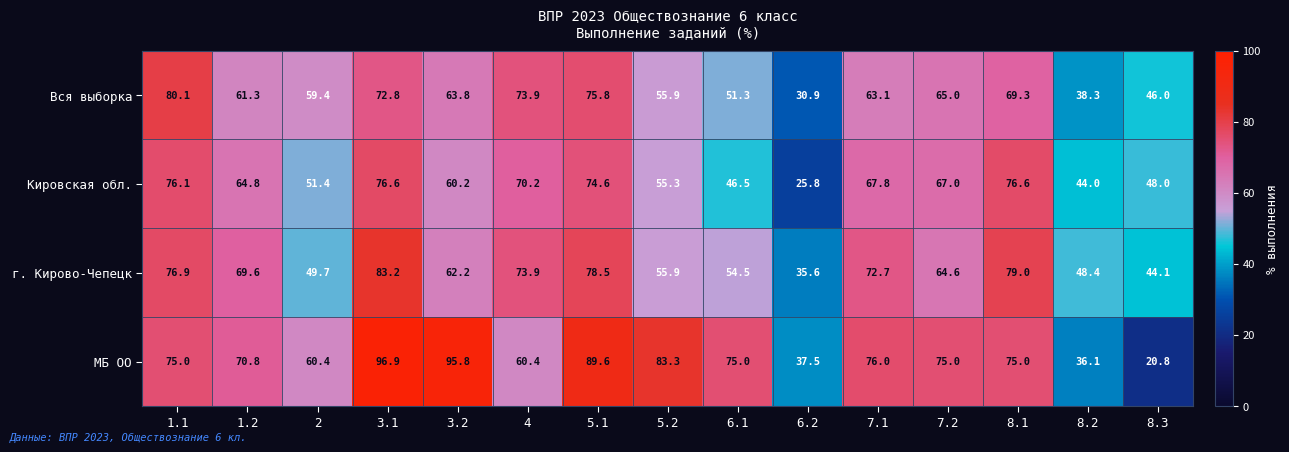

True or false: г. Кирово-Чепецк has a value of 98.2 at 7.1.

False